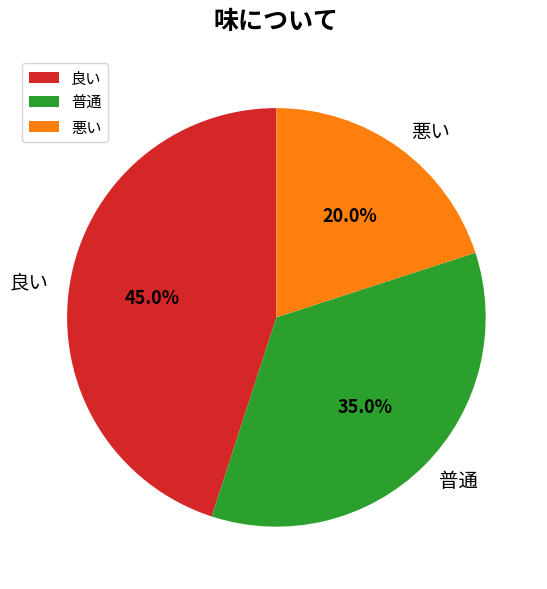

What portion of the pie excludes 普通?

65.0%